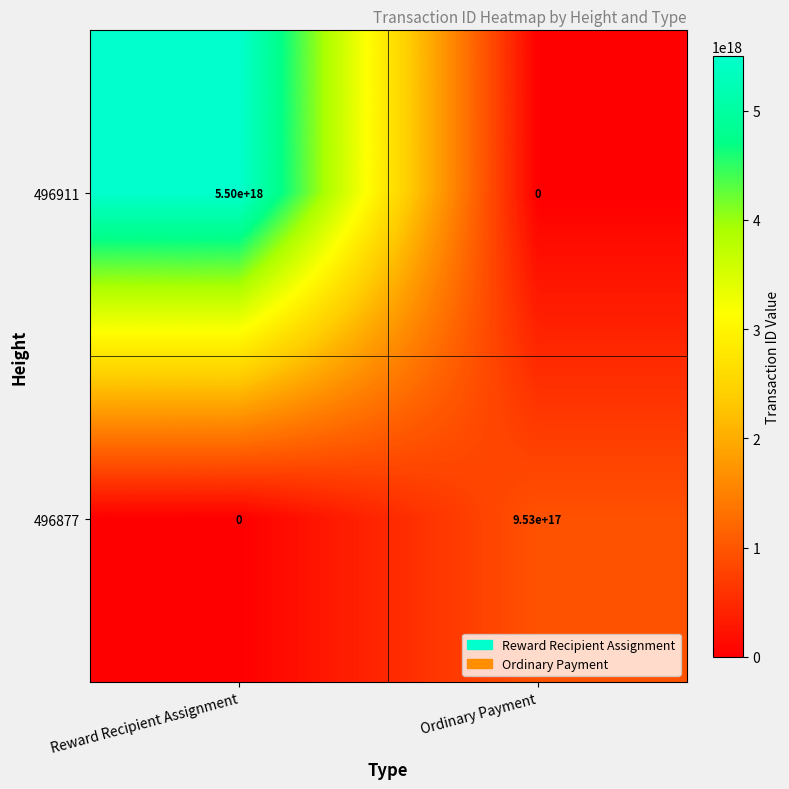

Which series changed the most between Reward Recipient Assignment and Ordinary Payment?

496911